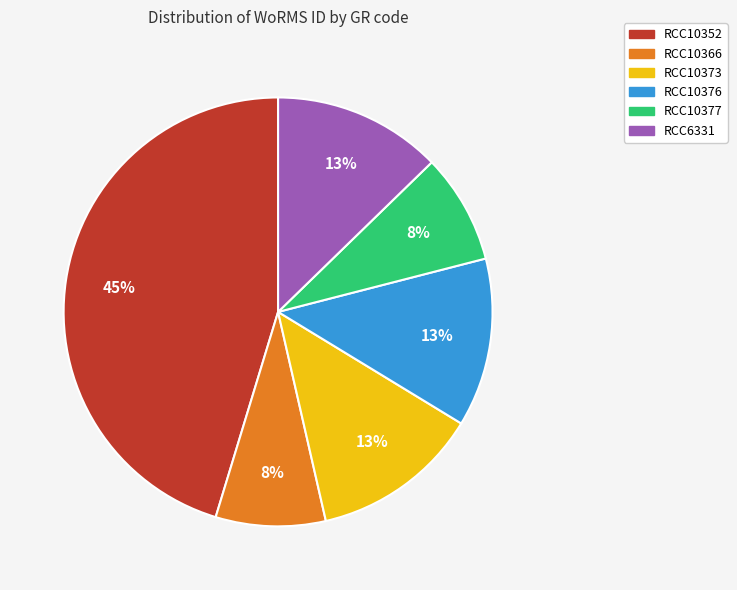

What is the largest slice in the pie chart?

RCC10352